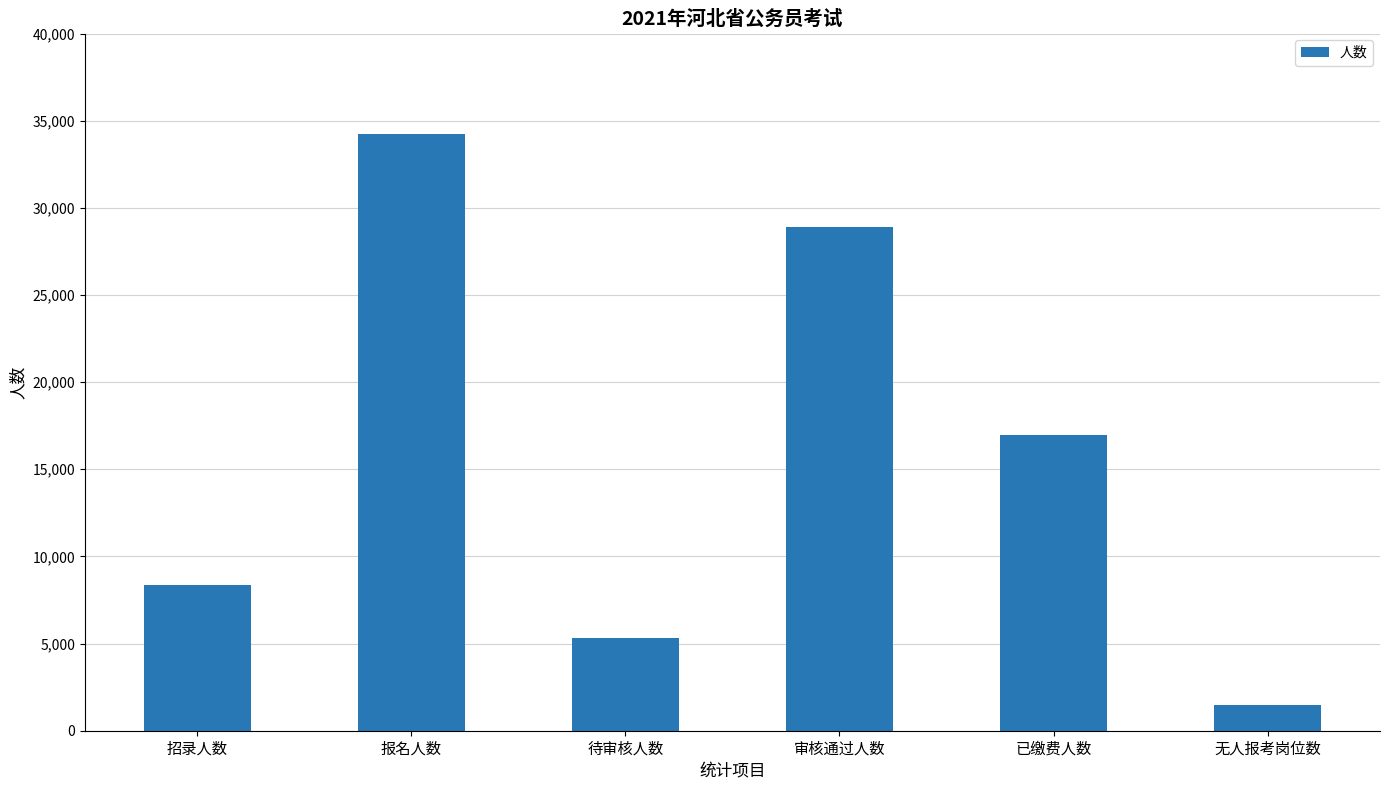

What is the value of the 3rd bar from the left?

5337